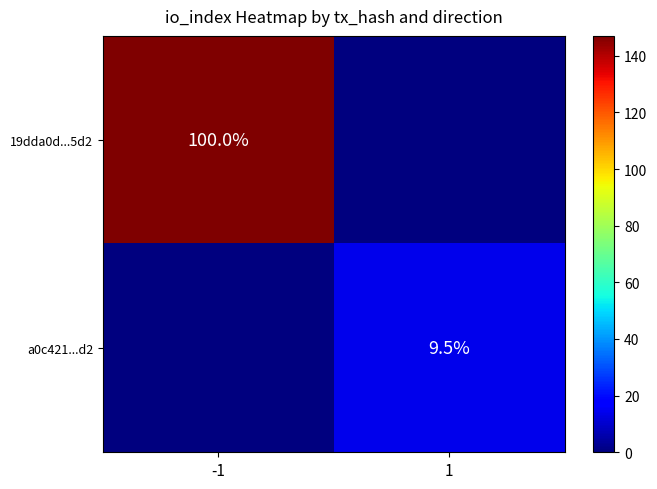

Is it true that a0c421...d2 equals 9.5 at 1?

True